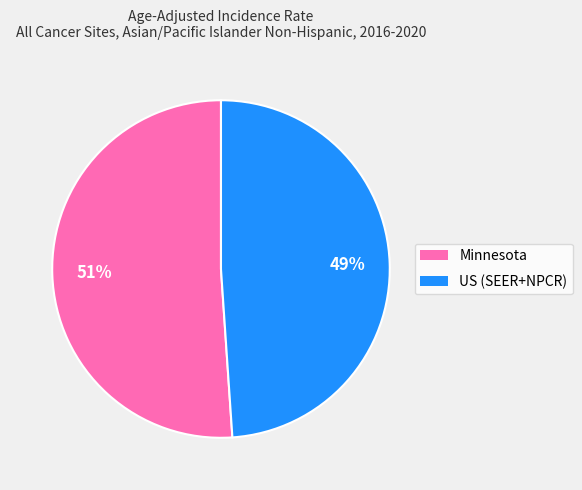

Is the sum of US (SEER+NPCR) and Minnesota greater than half?

Yes